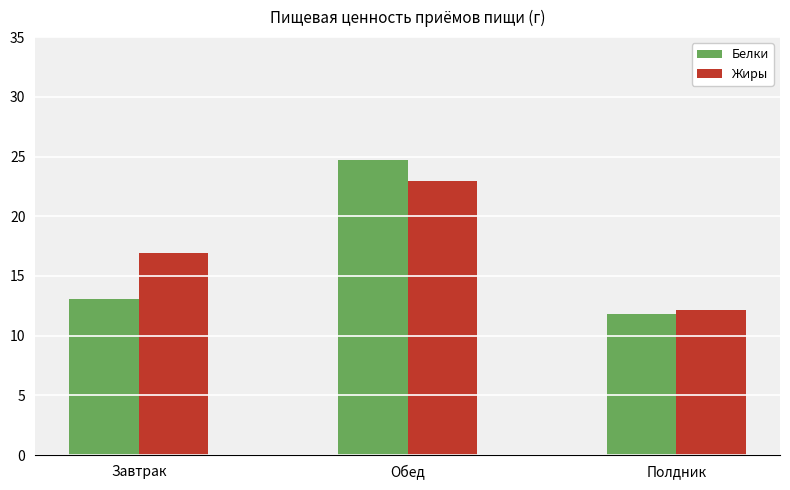

Are the bars horizontal?

No